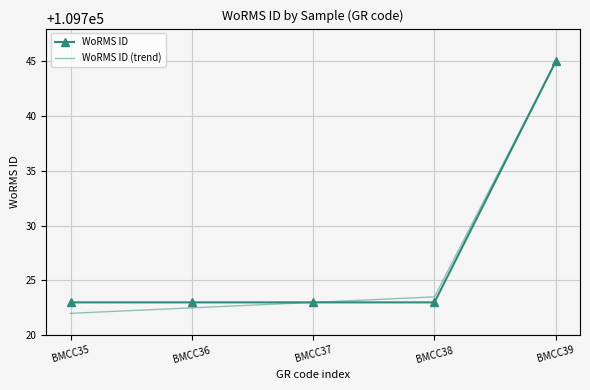

What is the highest value of the WoRMS ID (trend) series?

109745.0